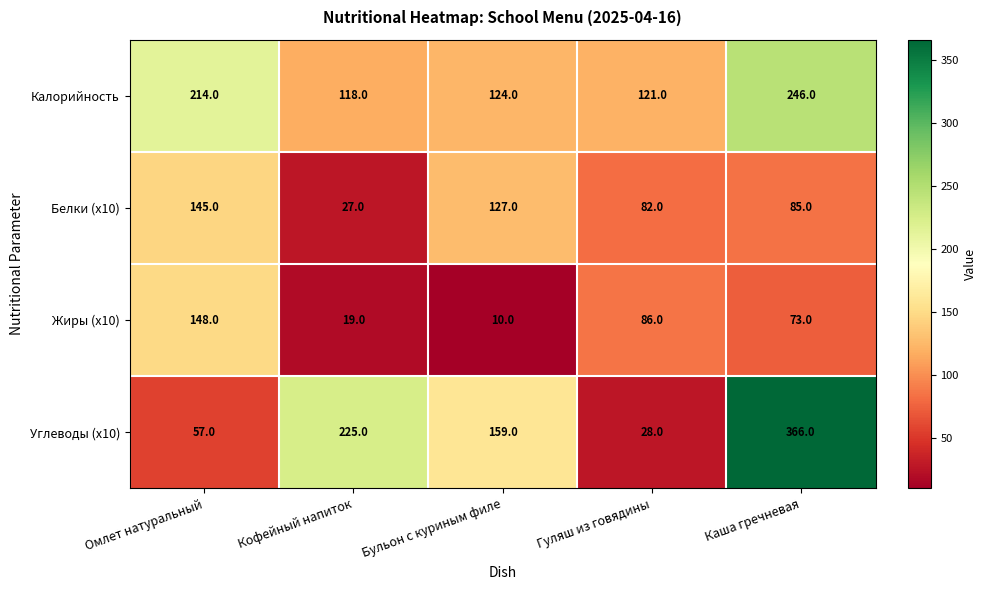

Which series has the largest range (max minus min)?

Углеводы (x10)